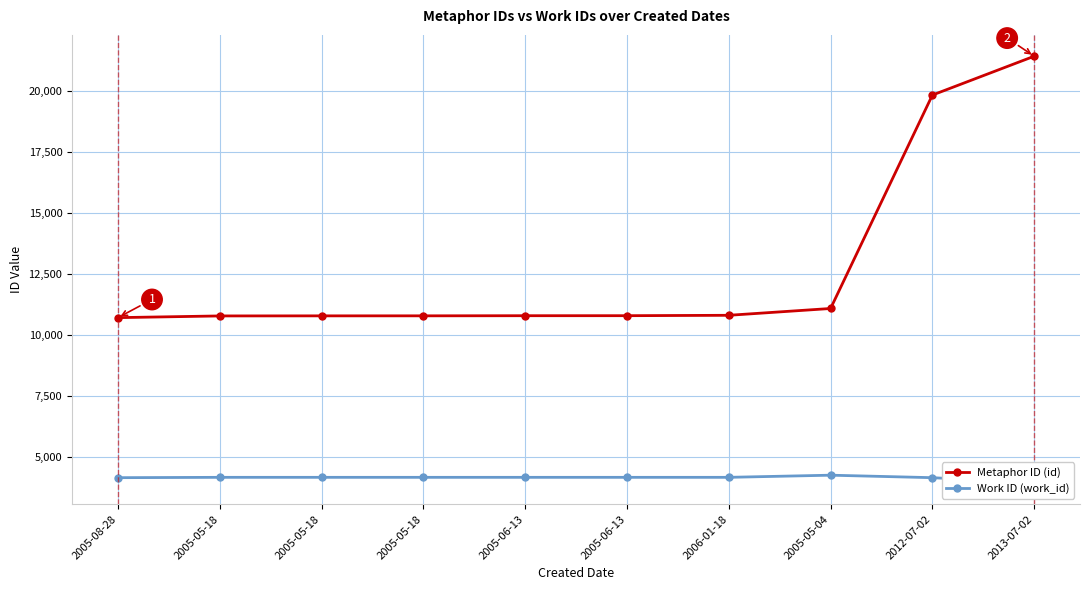

Reading right to left, list all the values displayed in this chart.

Metaphor ID (id): 2013-07-02=21426	2012-07-02=19834	2005-05-04=11087	2006-01-18=10808	2005-06-13=10792	2005-06-13=10791	2005-05-18=10786	2005-05-18=10785	2005-05-18=10782	2005-08-28=10712
Work ID (work_id): 2013-07-02=3938	2012-07-02=4153	2005-05-04=4255	2006-01-18=4167	2005-06-13=4167	2005-06-13=4167	2005-05-18=4167	2005-05-18=4167	2005-05-18=4167	2005-08-28=4153